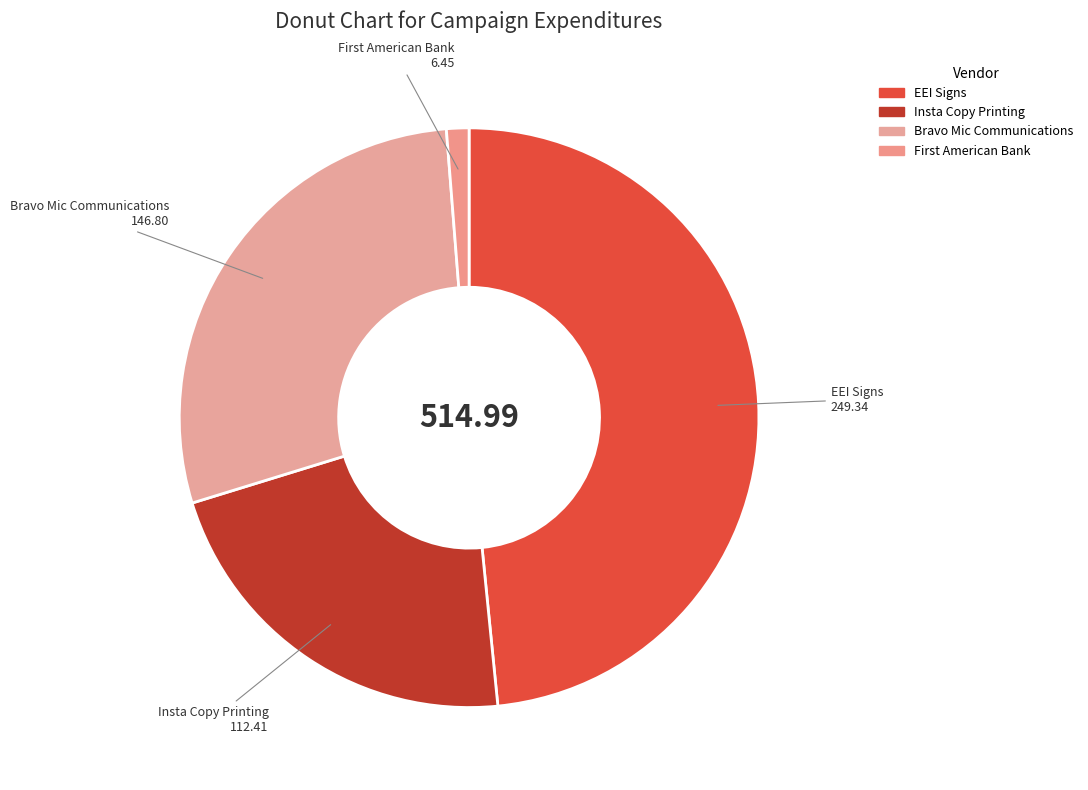

Which has a higher value, Insta Copy Printing or EEI Signs?

EEI Signs